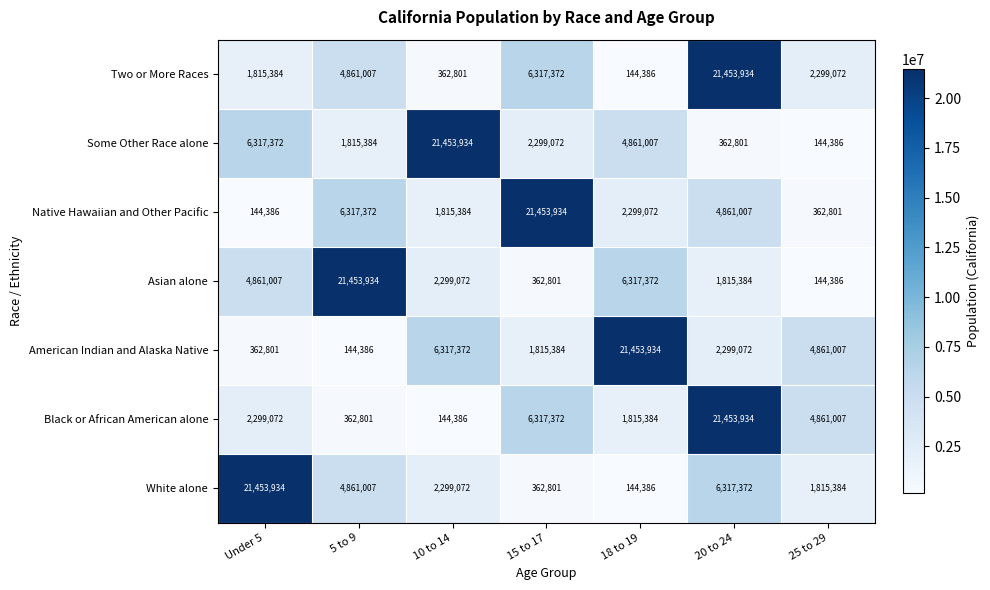

At which category is the sum across all series the highest?

20 to 24